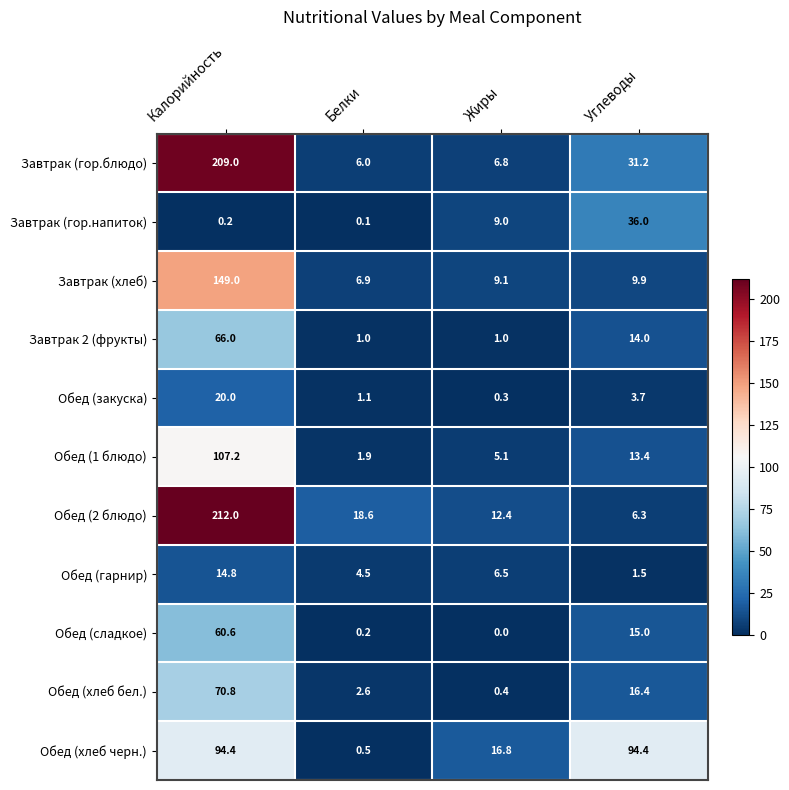

Which series has the largest total across all categories?

Завтрак (гор.блюдо)